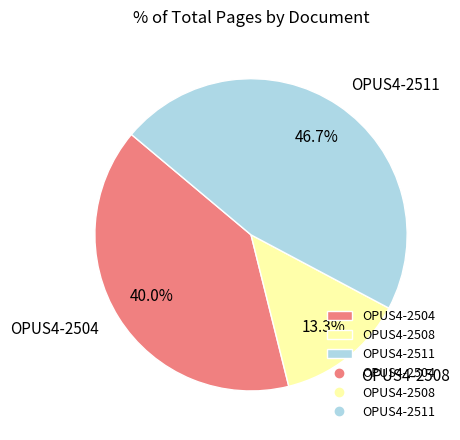

True or false: OPUS4-2511 accounts for 55% of the total.

False